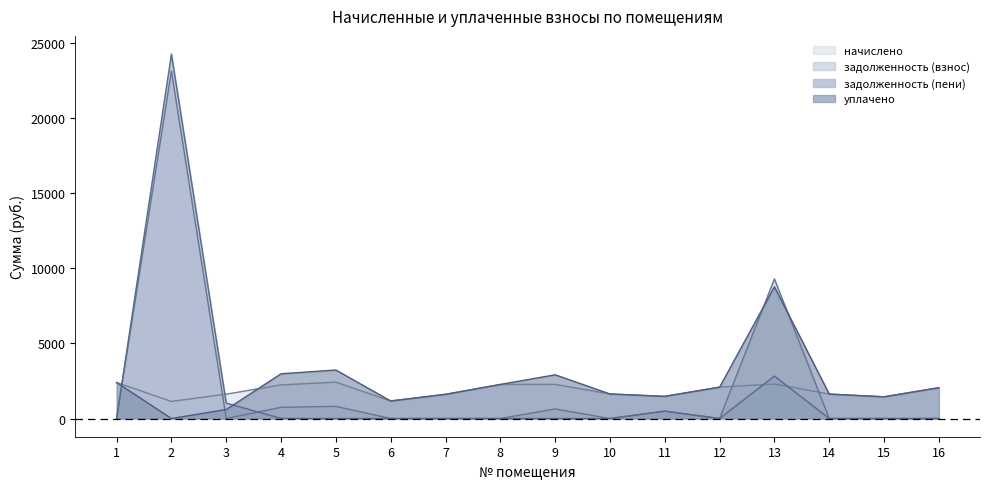

List the labels in order of начислено value, largest first.

5, 1, 13, 9, 8, 4, 12, 16, 10, 14, 3, 7, 11, 15, 6, 2